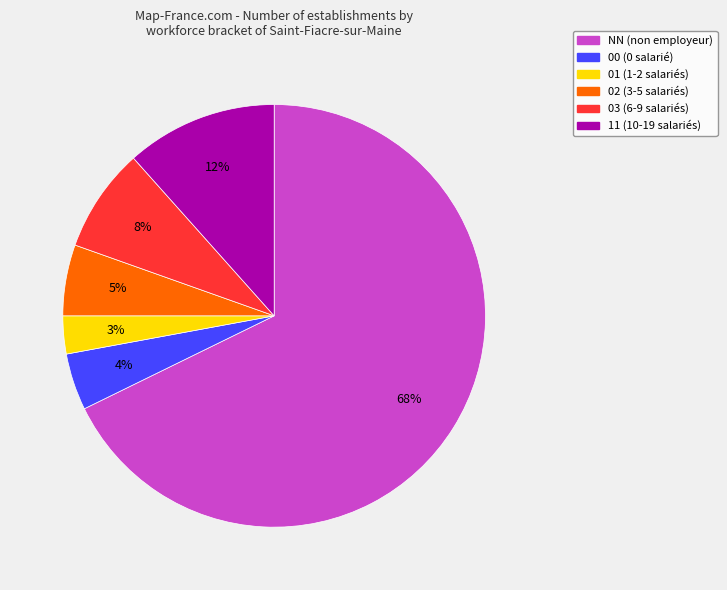

Which has a higher value, 02 or 01?

02